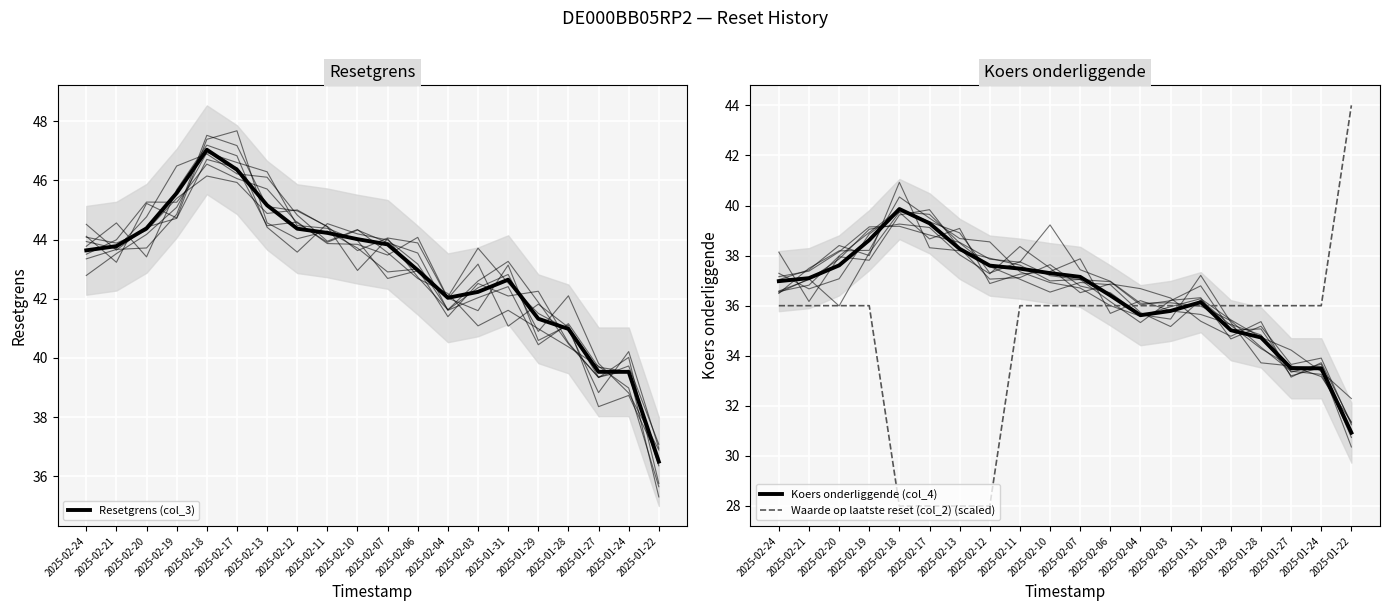

What position from the right is 2025-02-07?

10